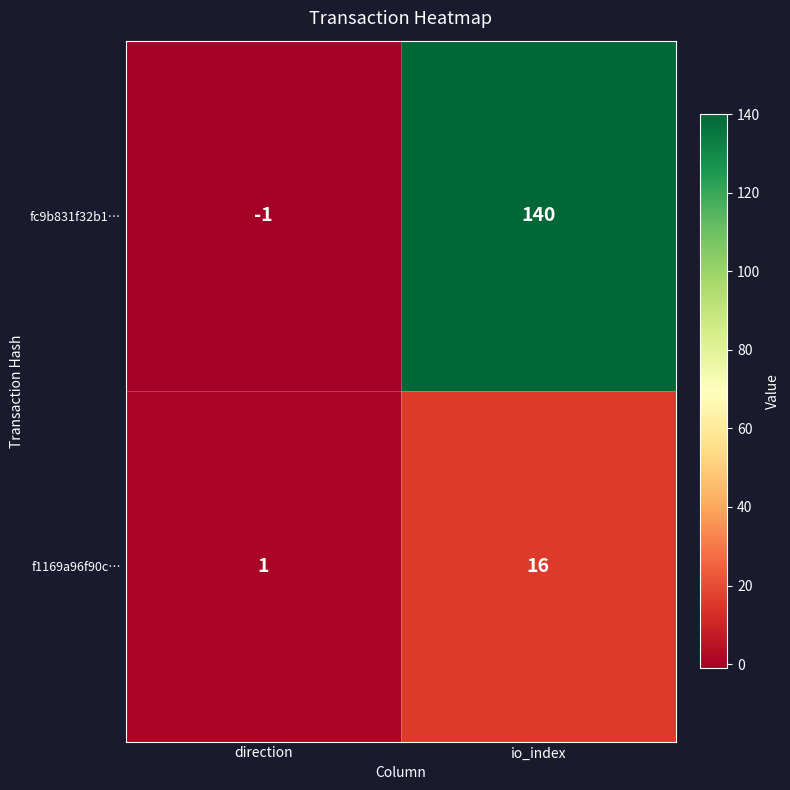

Reading right to left, transcribe all the data shown in this chart.

fc9b831f32b1…: 140	-1
f1169a96f90c…: 16	1